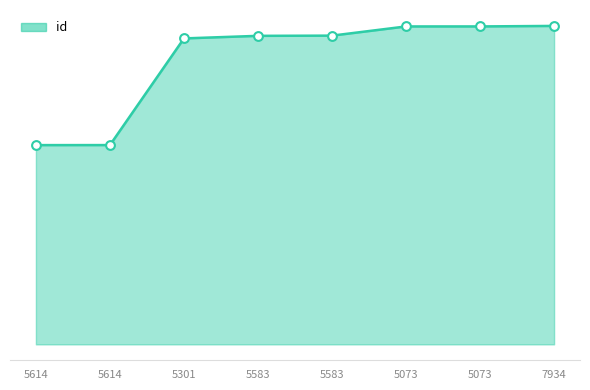

Approximately how many times larger is the value at 5583 compared to 5301?

1.0